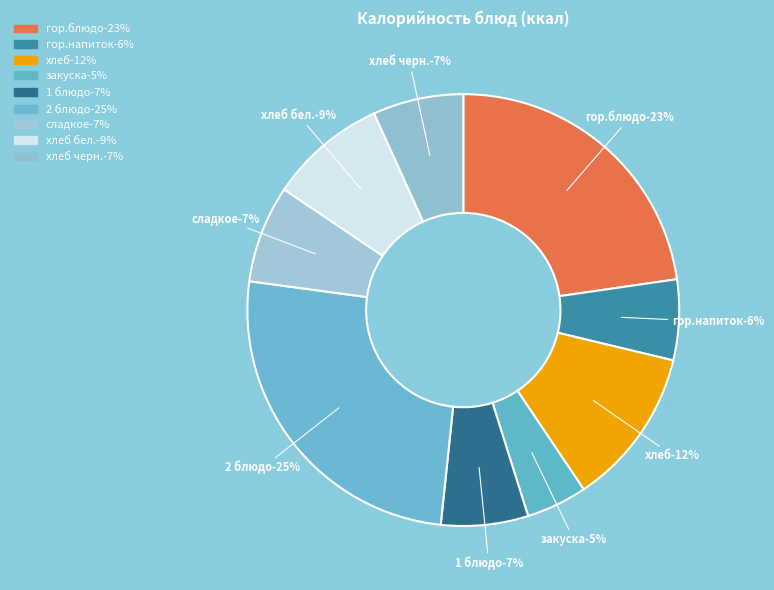

What percentage is the хлеб slice, to the nearest percent?

12%